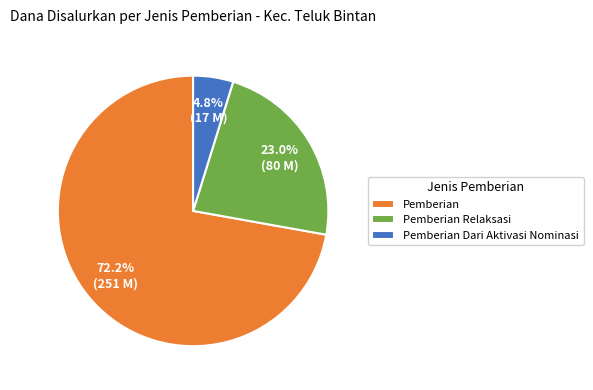

What percentage do Pemberian Relaksasi and Pemberian Dari Aktivasi Nominasi together represent?

27.8%